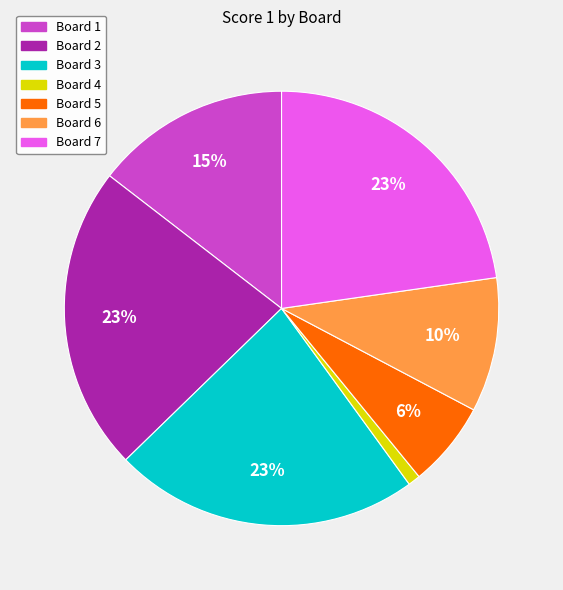

Do Board 3 and Board 5 together represent more than half of the pie?

No